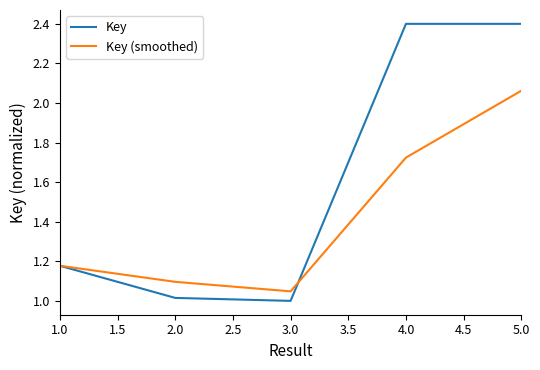

At 2.0, list the series in order from largest to smallest.

Key (smoothed), Key